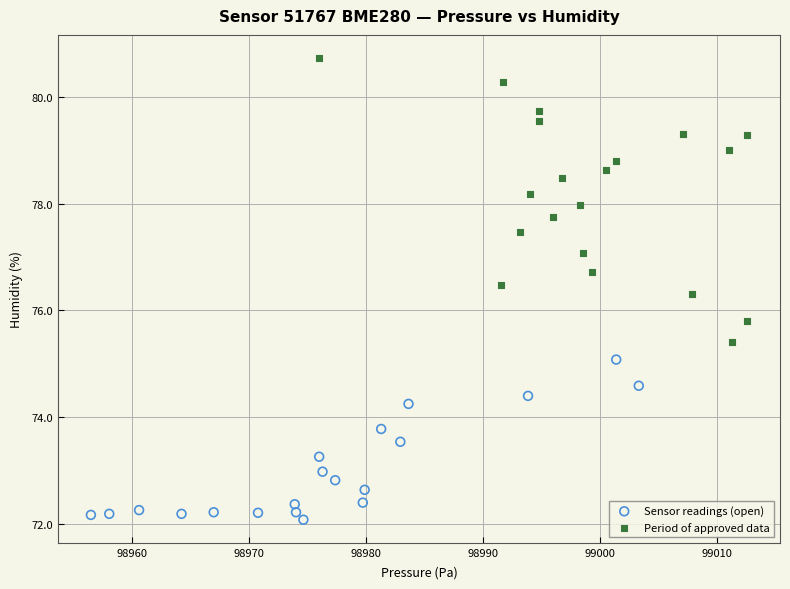

Which series reaches the maximum Y coordinate?

Period of approved data